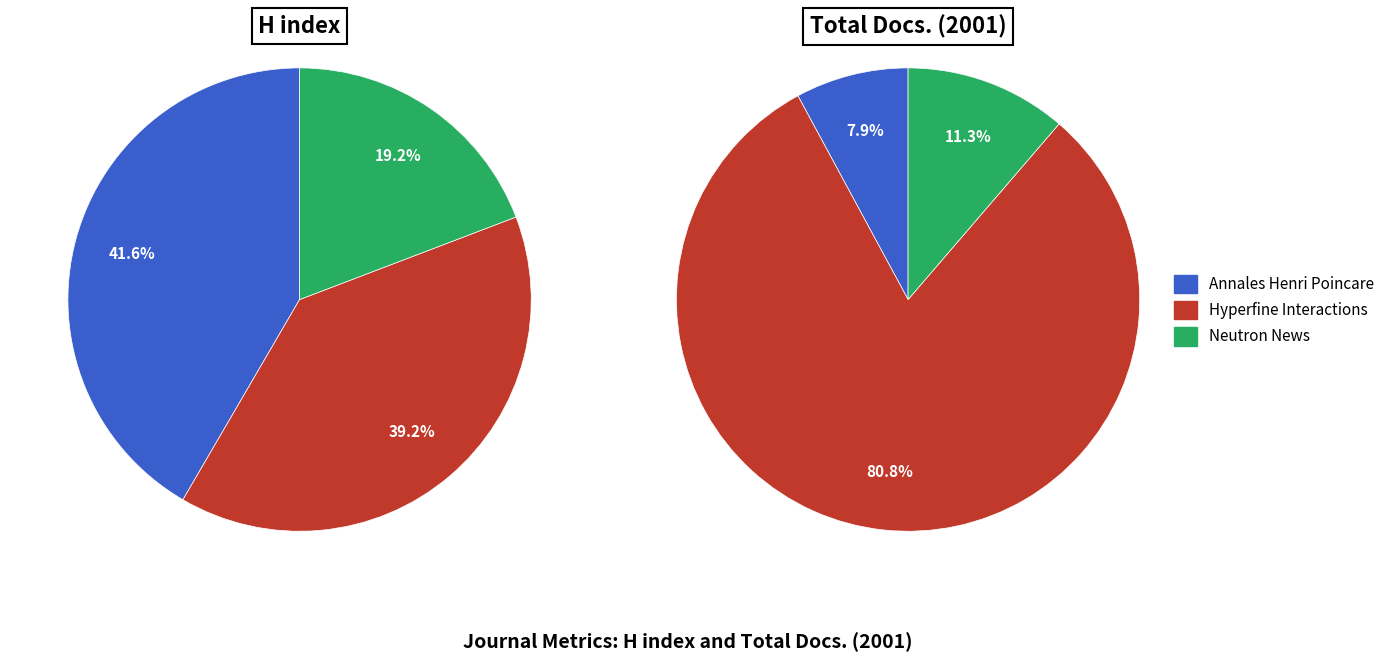

To the nearest percent, what percentage of the pie is Neutron News?

11%